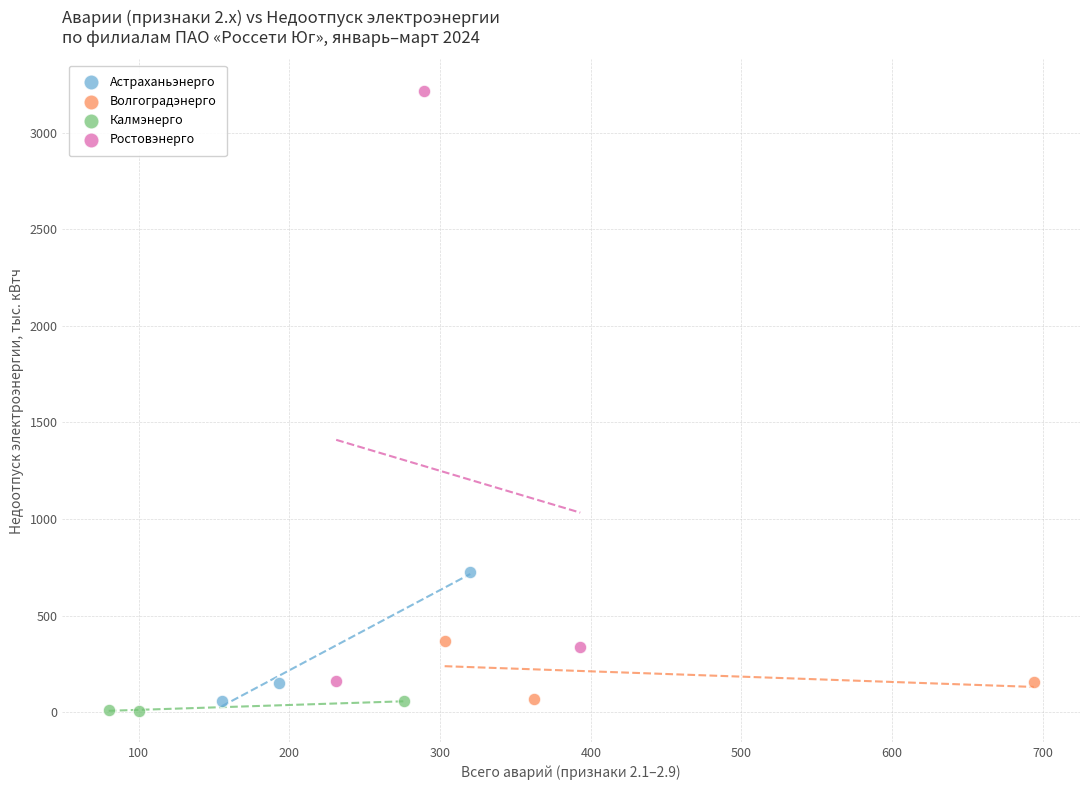

What are all the series names shown in the legend?

Астраханьэнерго, Волгоградэнерго, Калмэнерго, Ростовэнерго